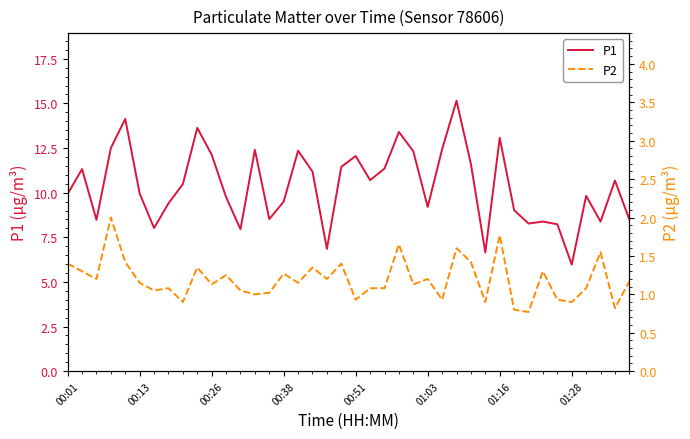

Which series has the largest range (max minus min)?

P1